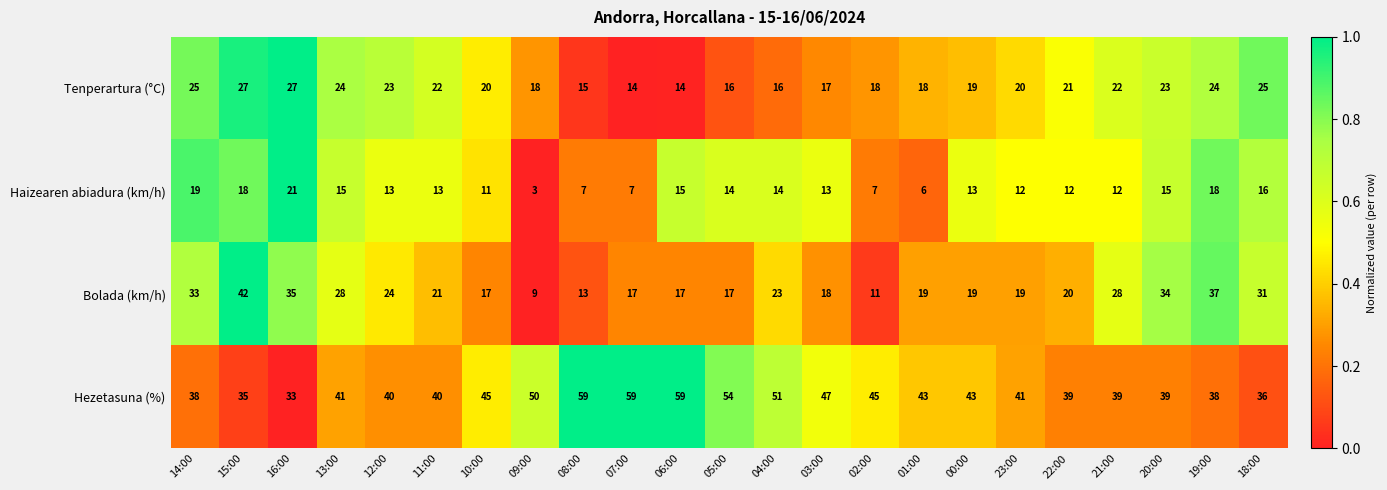

What is the maximum value shown in the chart?

59